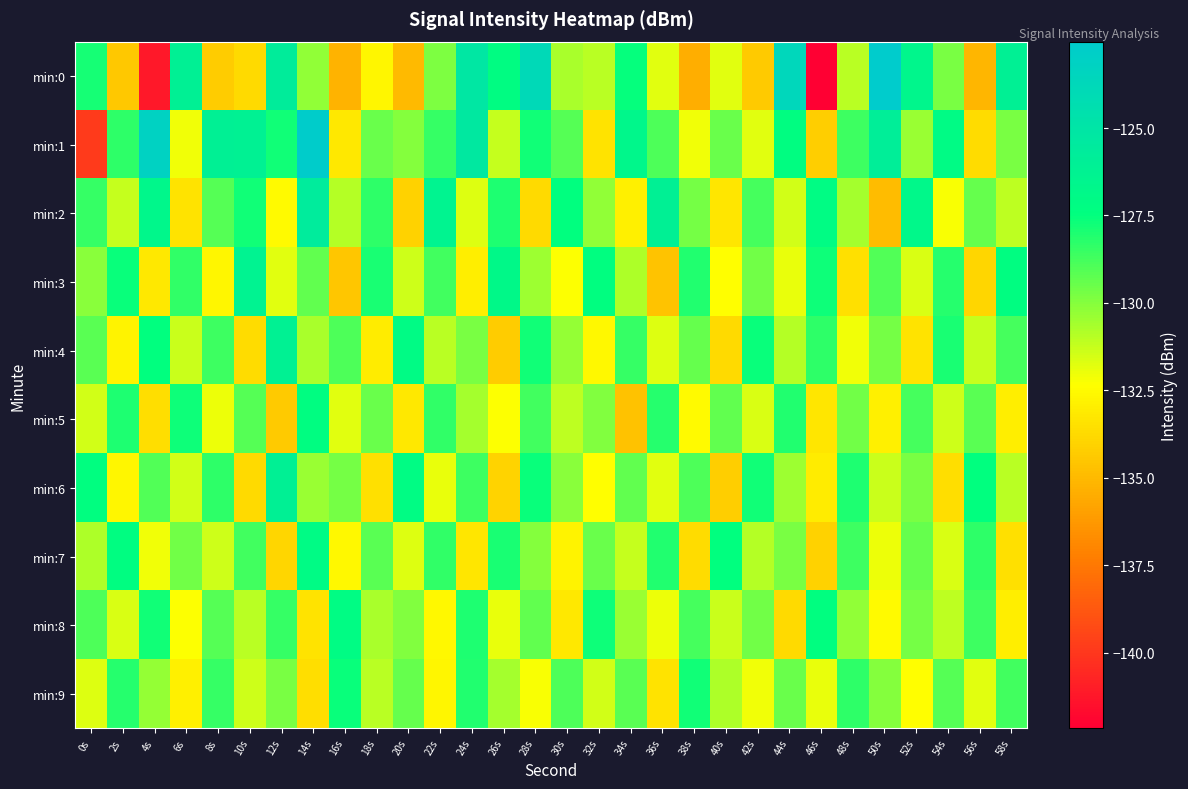

At 26s, list the series in order from largest to smallest.

min:3, min:0, min:7, min:2, min:9, min:1, min:8, min:5, min:6, min:4